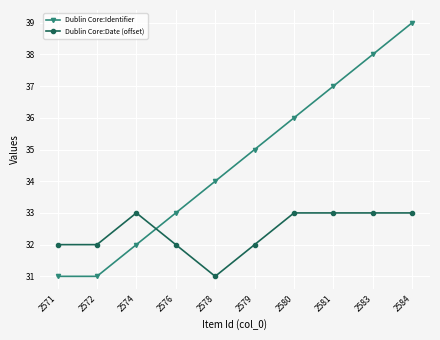

True or false: Dublin Core:Date (offset) and Dublin Core:Identifier cross at least once.

True